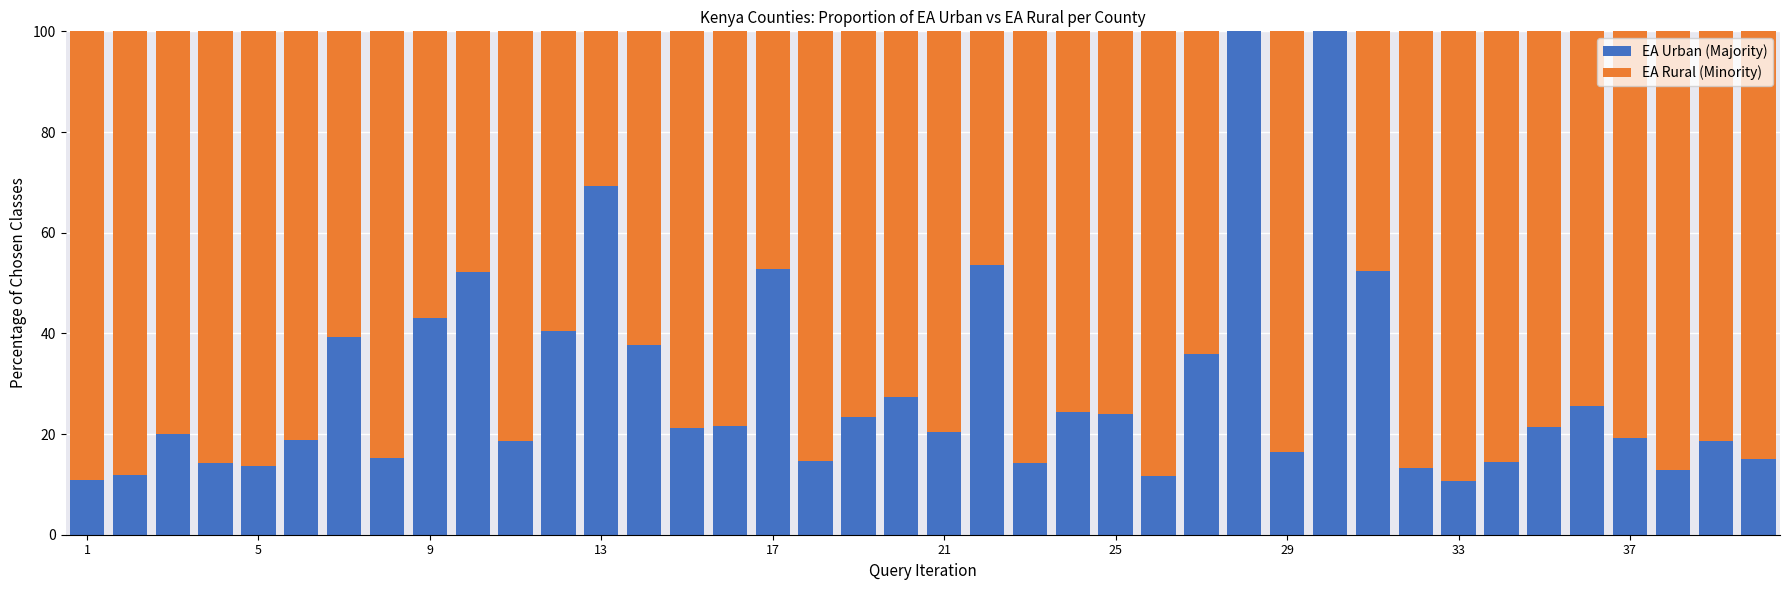

What is the maximum value for EA Urban (Majority)?

100.0